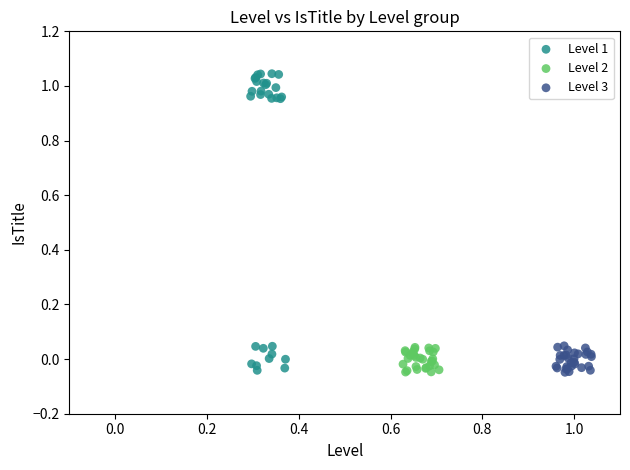

Which series contains the highest Y value?

Level 1